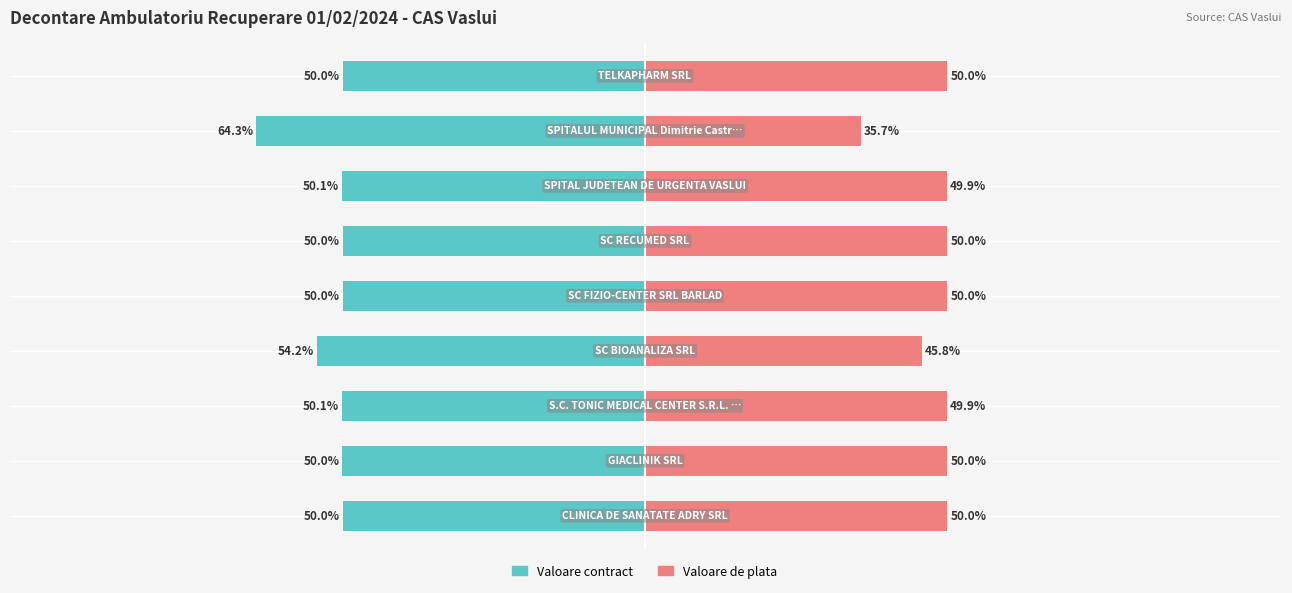

What is the average value of the Valoare contract series?

-52.1